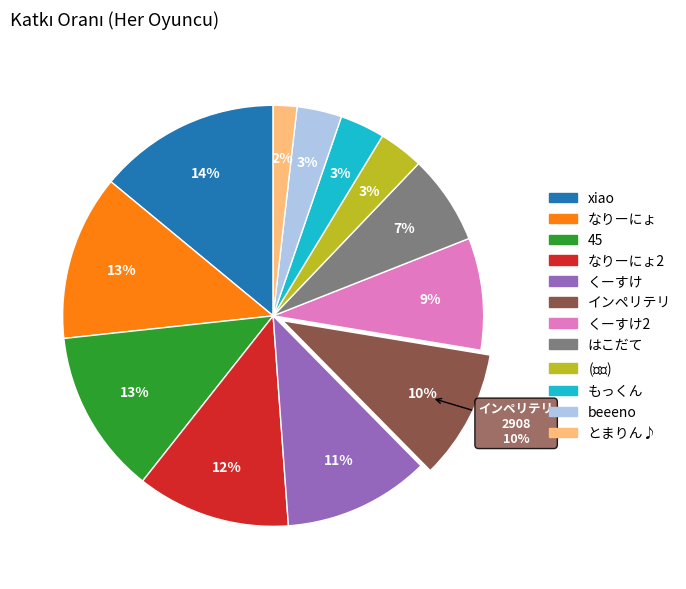

True or false: ($きら$) accounts for 3% of the total.

True